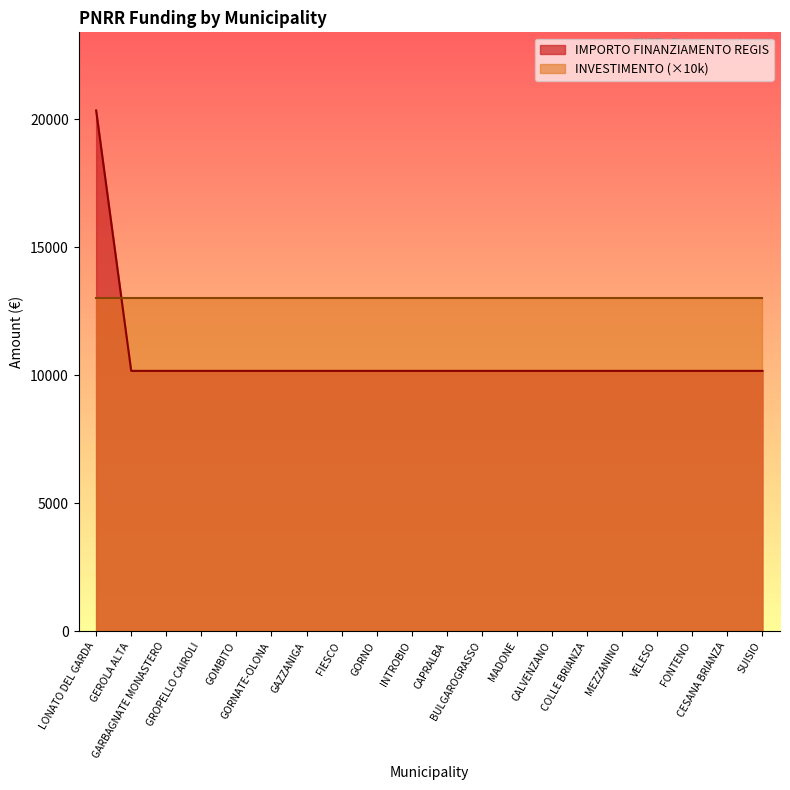

Which series has the largest total across all categories?

INVESTIMENTO (×10k)